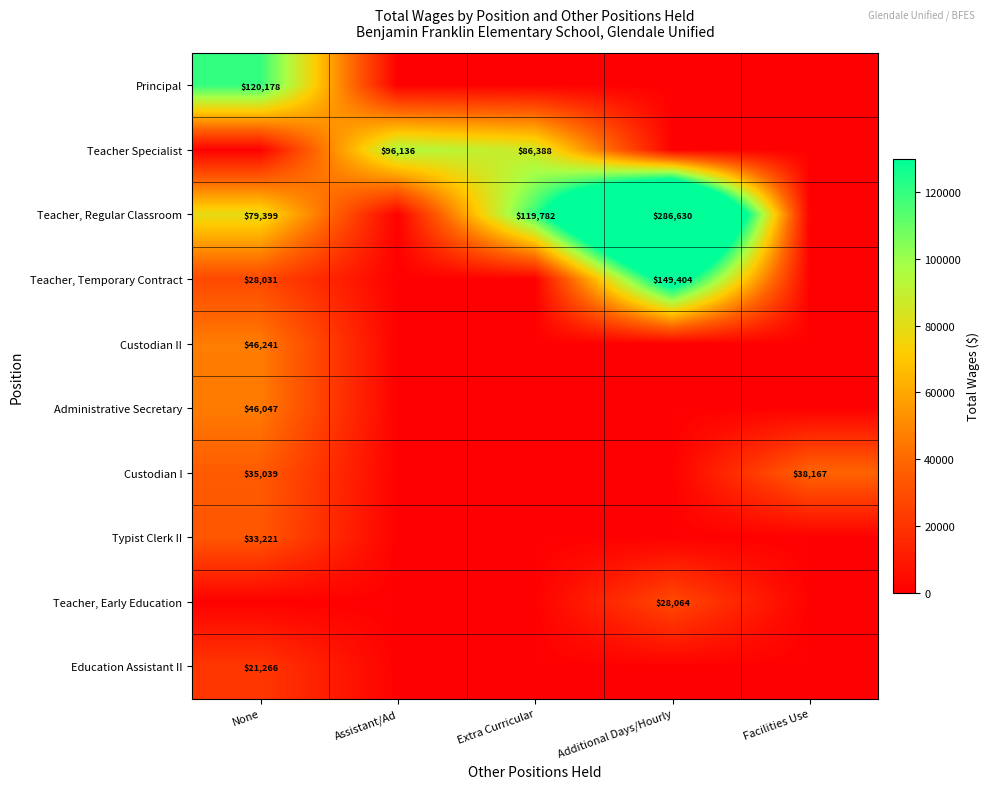

Is it true that Teacher, Temporary Contract equals 28031 at None?

True